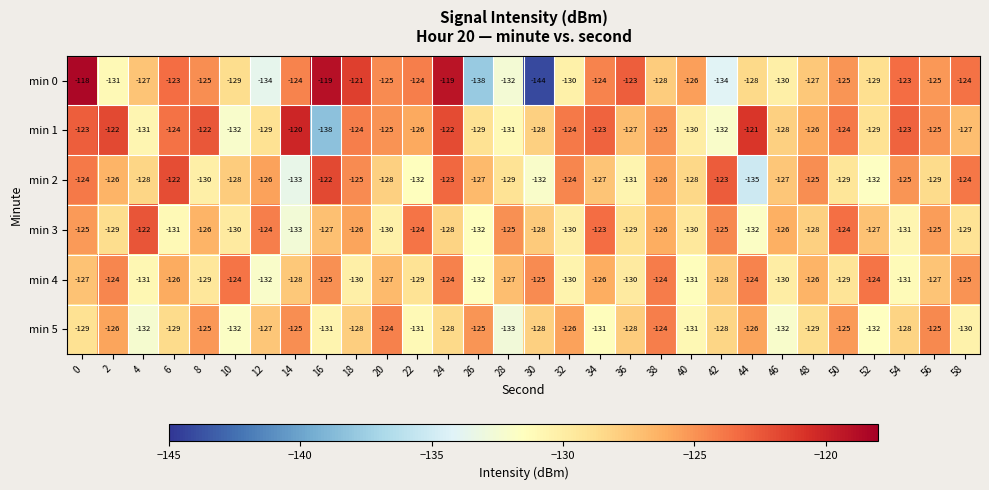

At 0, list the series in order from smallest to largest.

min 5, min 4, min 3, min 2, min 1, min 0